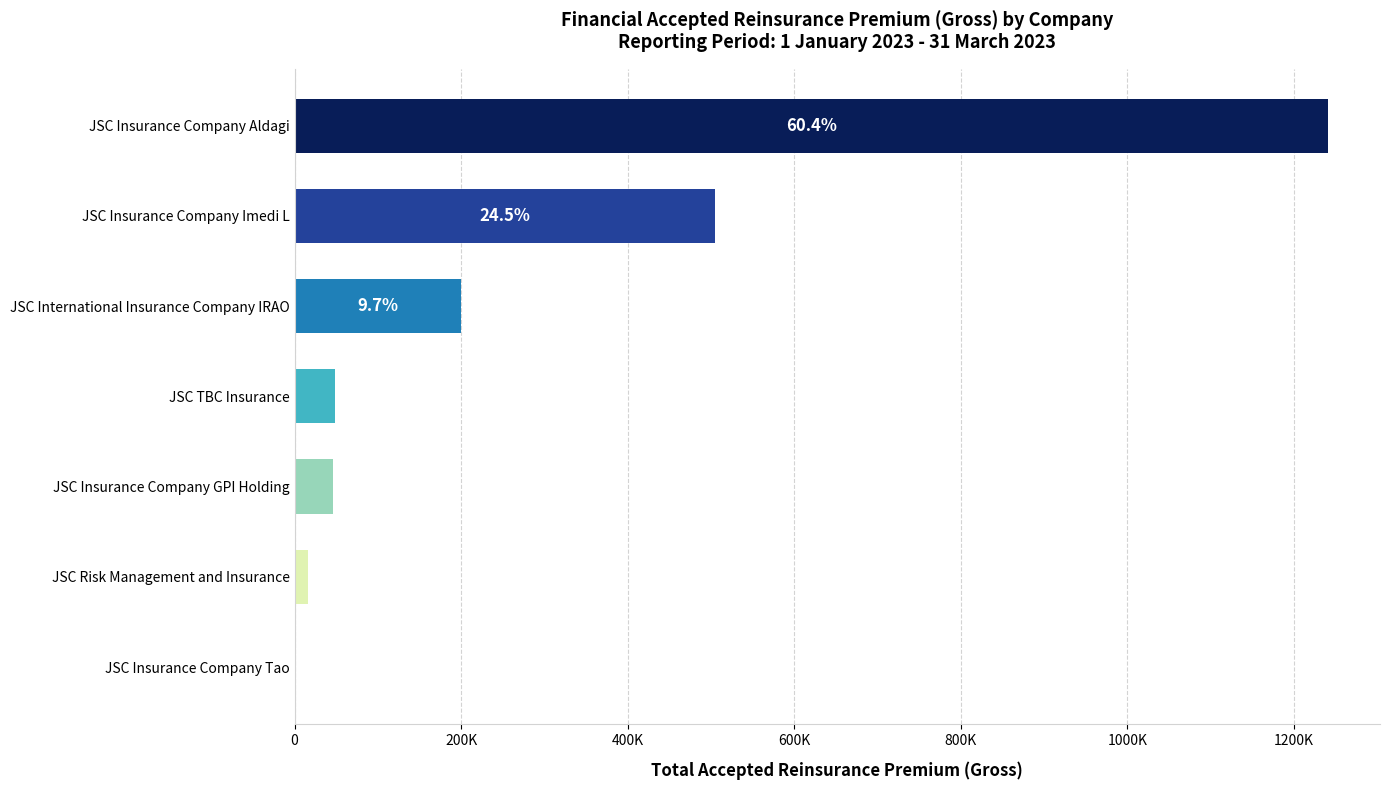

How many bars are there in total?

7